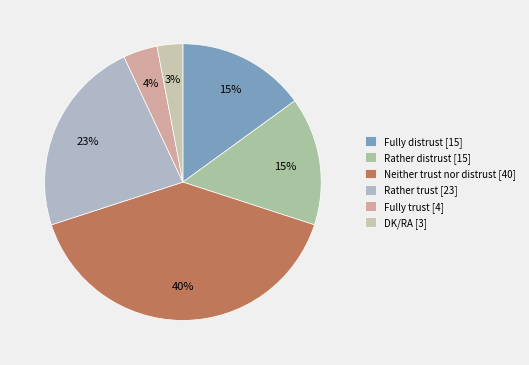

How many slices are in this pie chart?

6